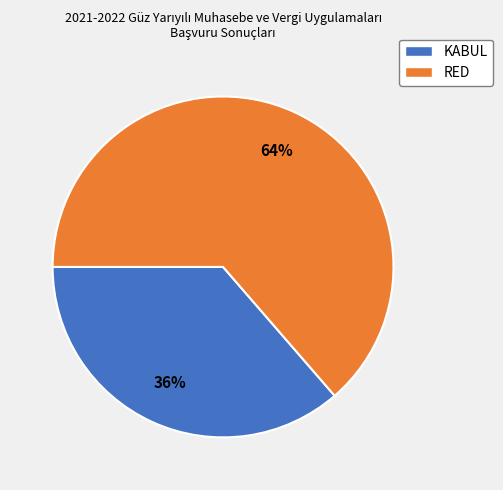

Which slice is the smallest?

KABUL